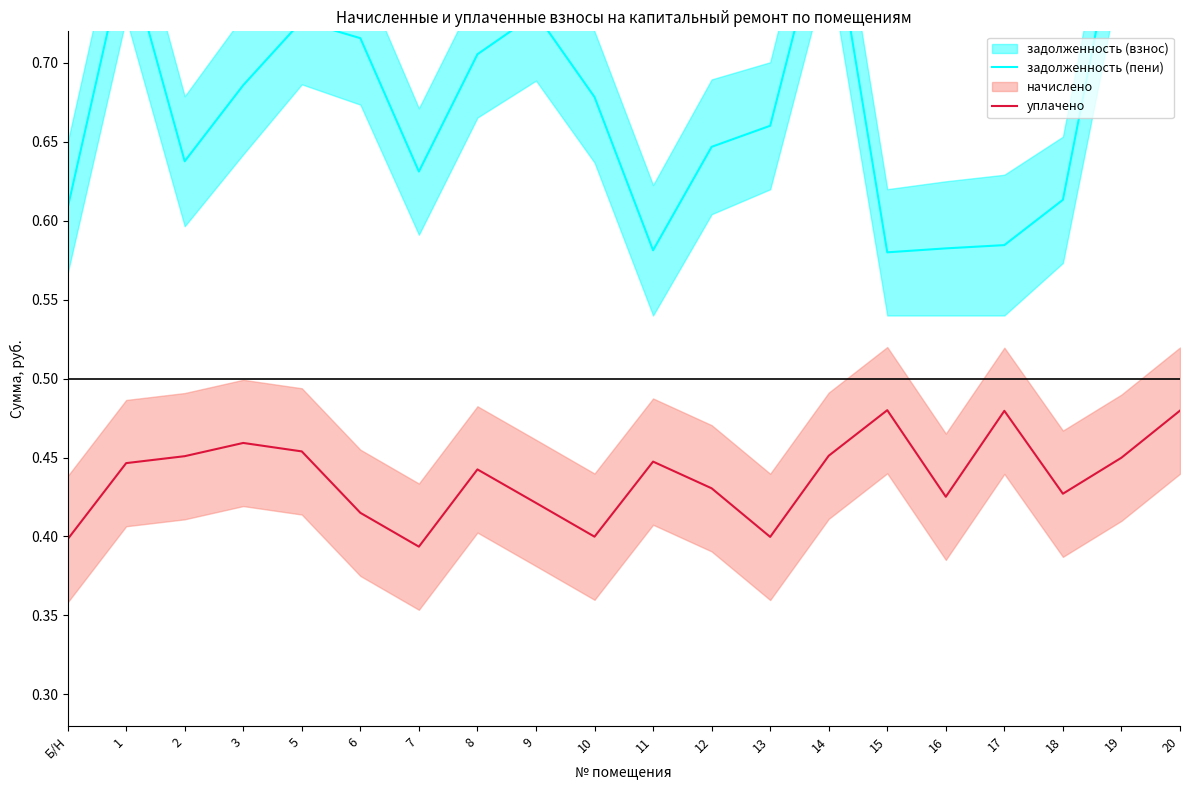

At which category does уплачено reach its first local valley?

7